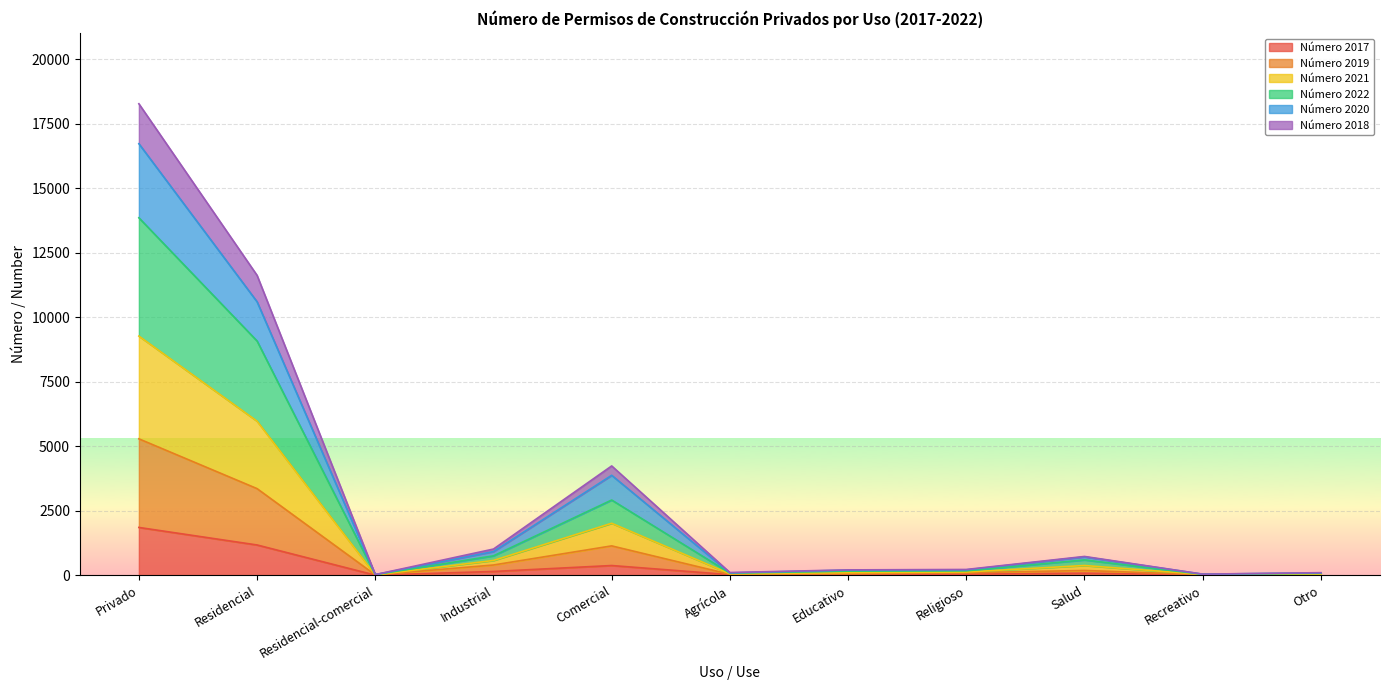

At which category is the sum across all series the highest?

Privado